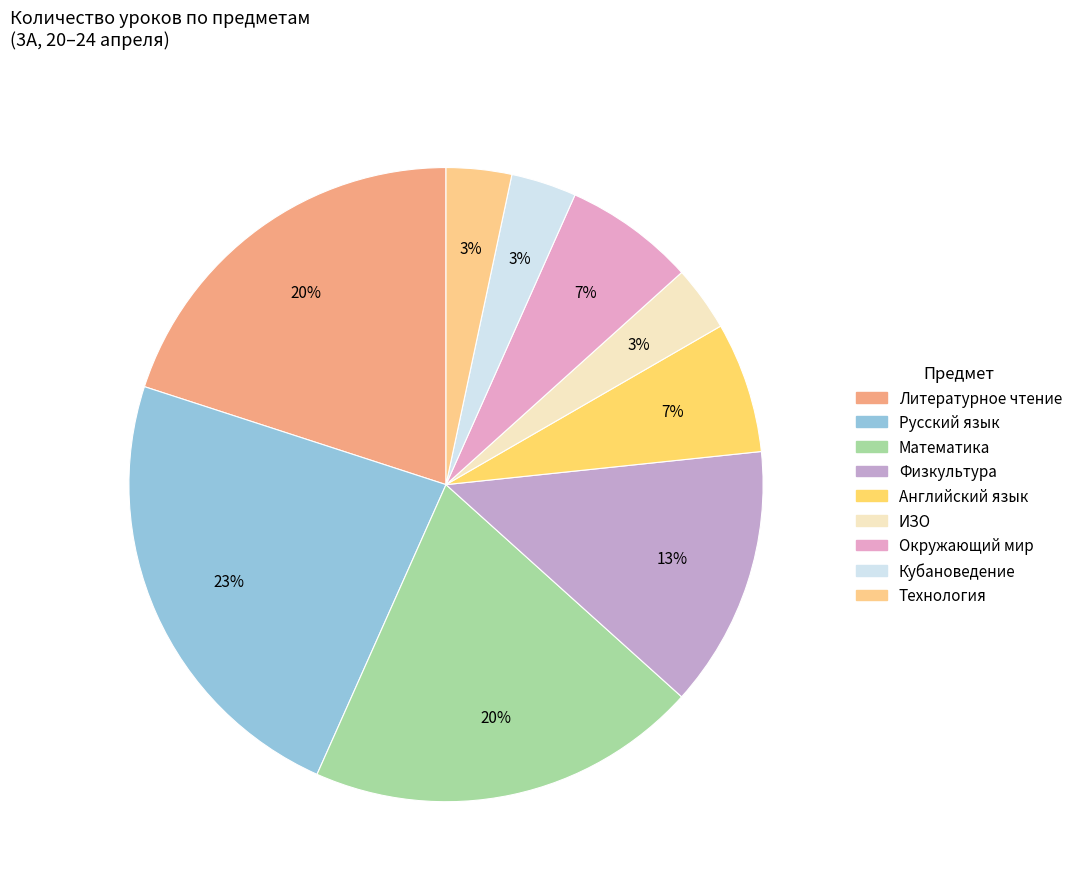

To the nearest percent, what percentage of the pie is Английский язык?

7%